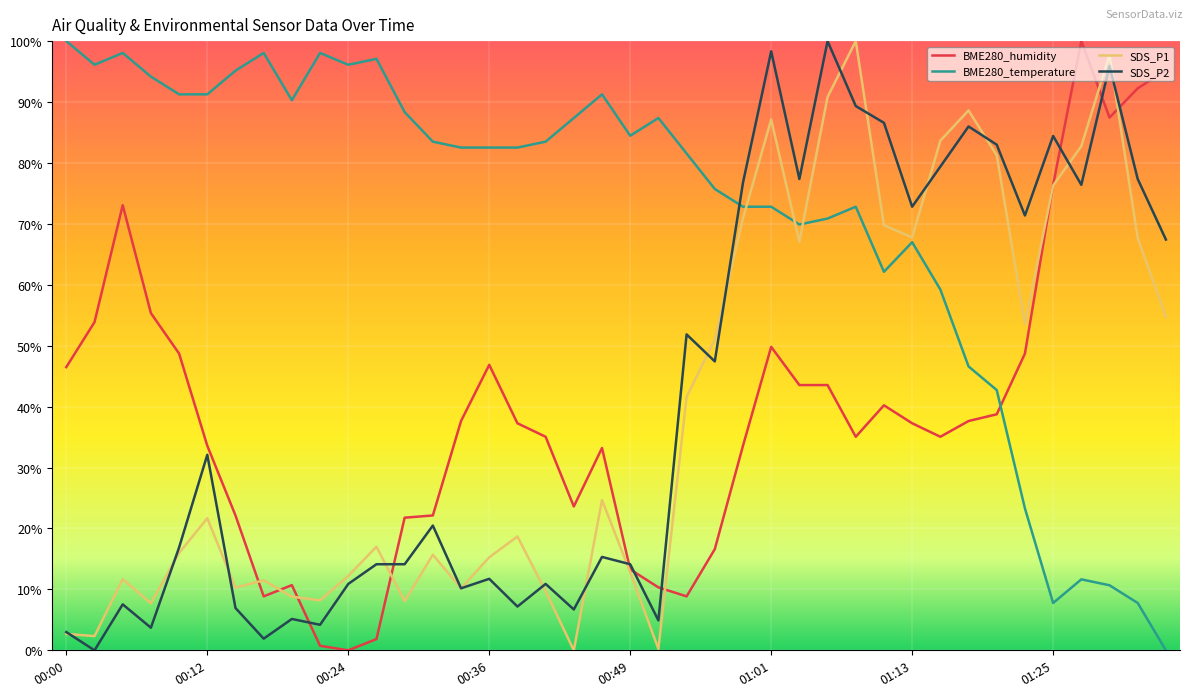

True or false: BME280_humidity and BME280_temperature cross at least once.

True